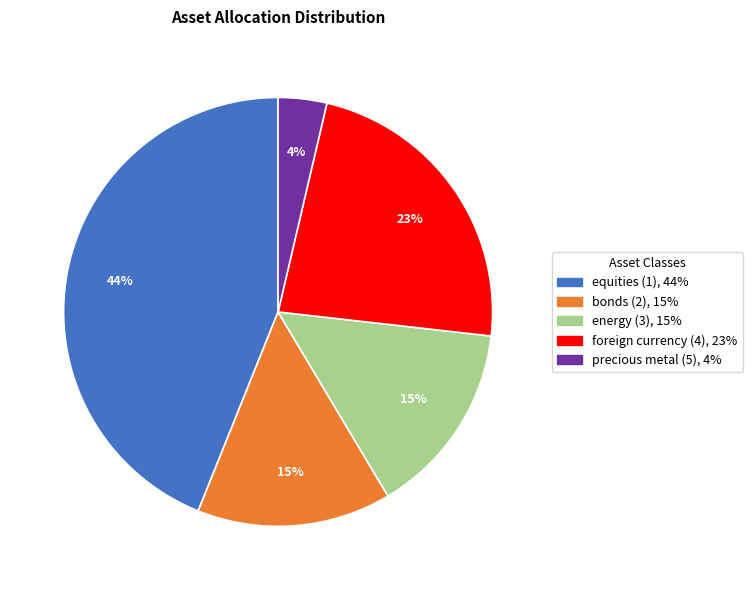

Combined, do precious metal (5) and foreign currency (4) account for over 50%?

No